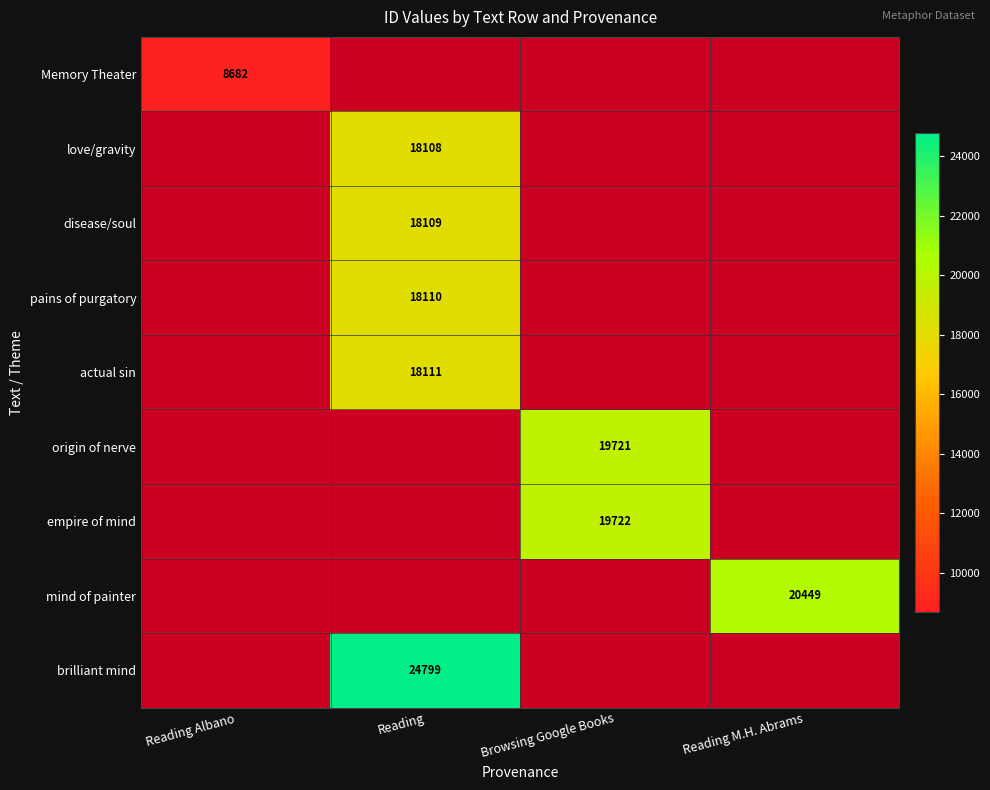

The mind of painter series shows 20449 at Reading M.H. Abrams. True or false?

True